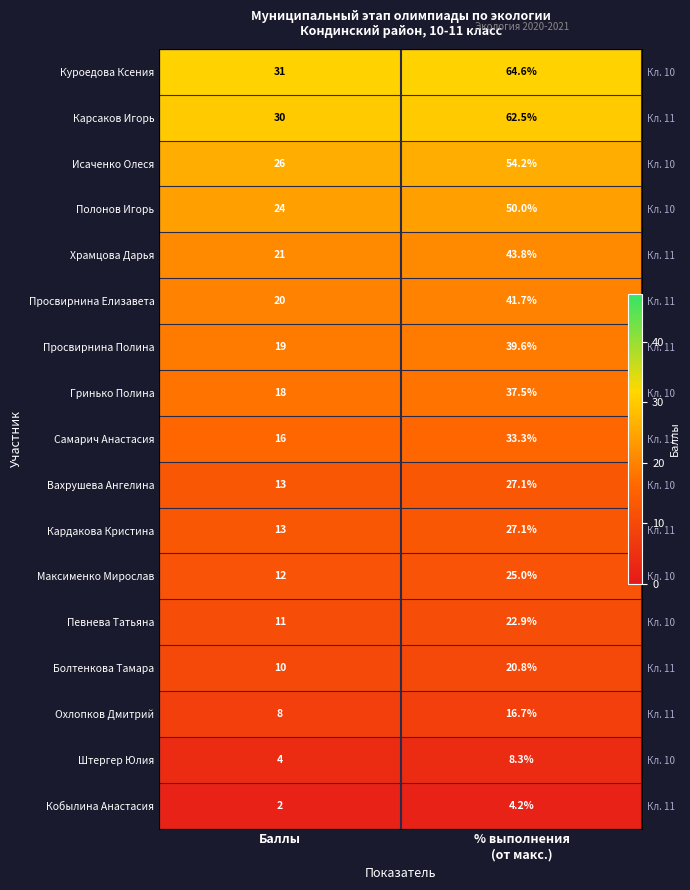

At which label does Охлопков Дмитрий reach its peak?

Баллы